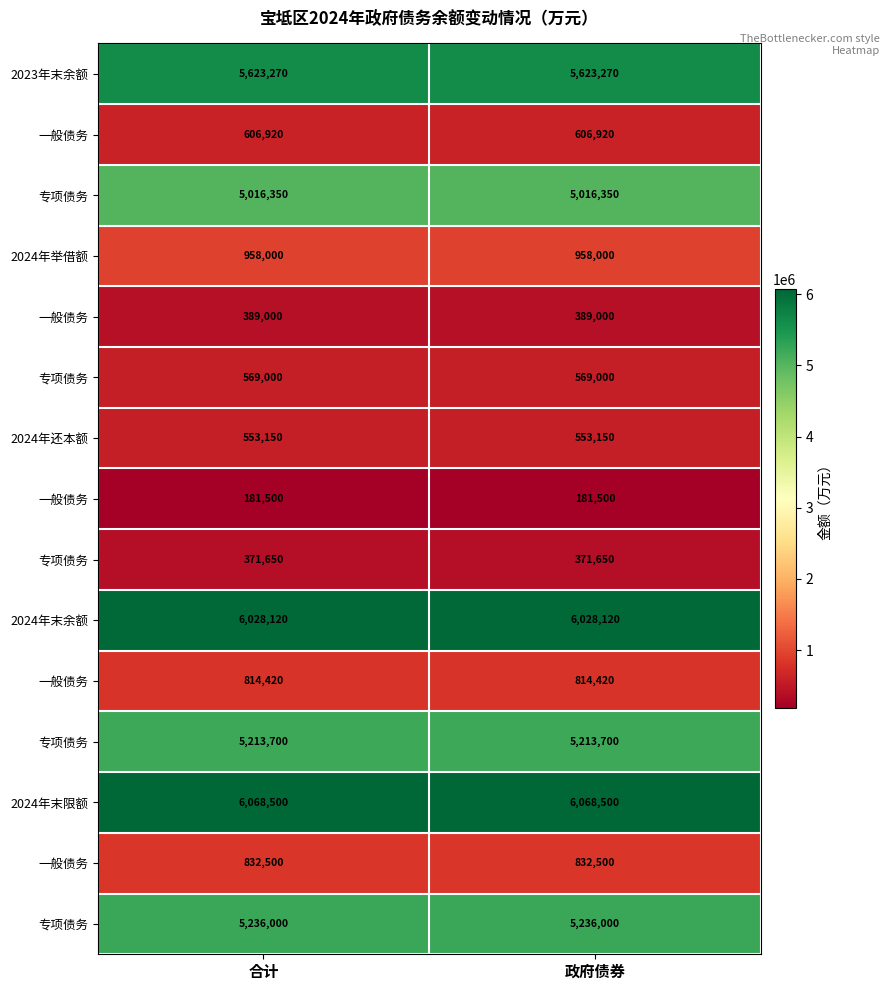

What is the difference between the highest and lowest values at 政府债券?

5887000